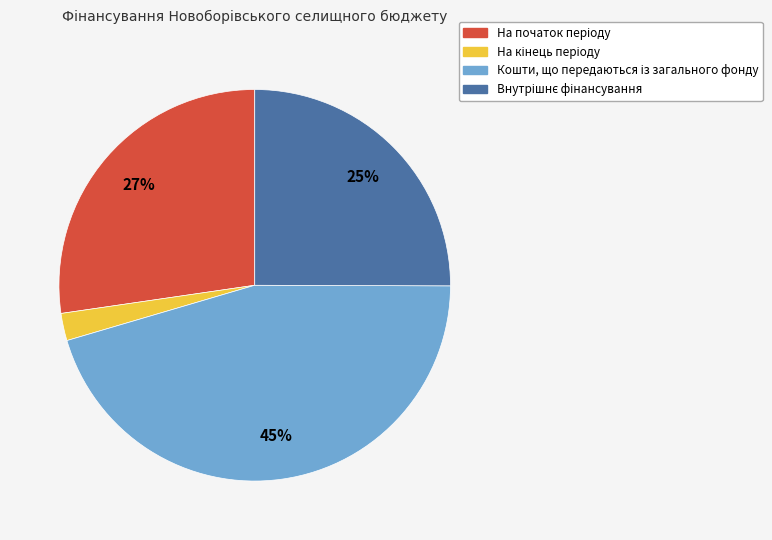

To the nearest percent, what is the average slice percentage?

25%